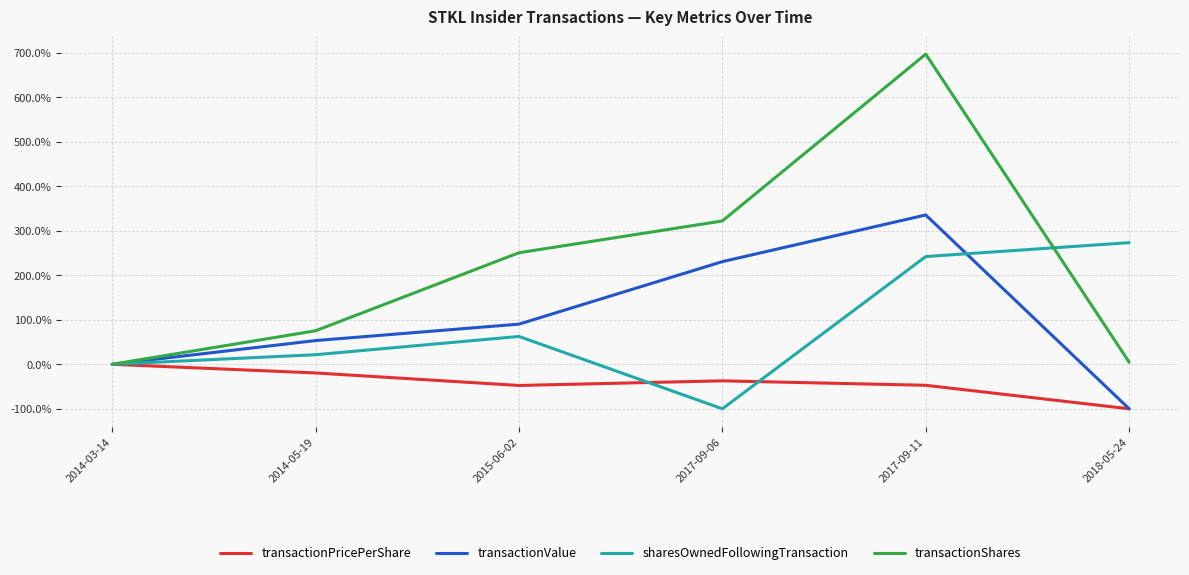

What is the smallest value displayed?

-100.0